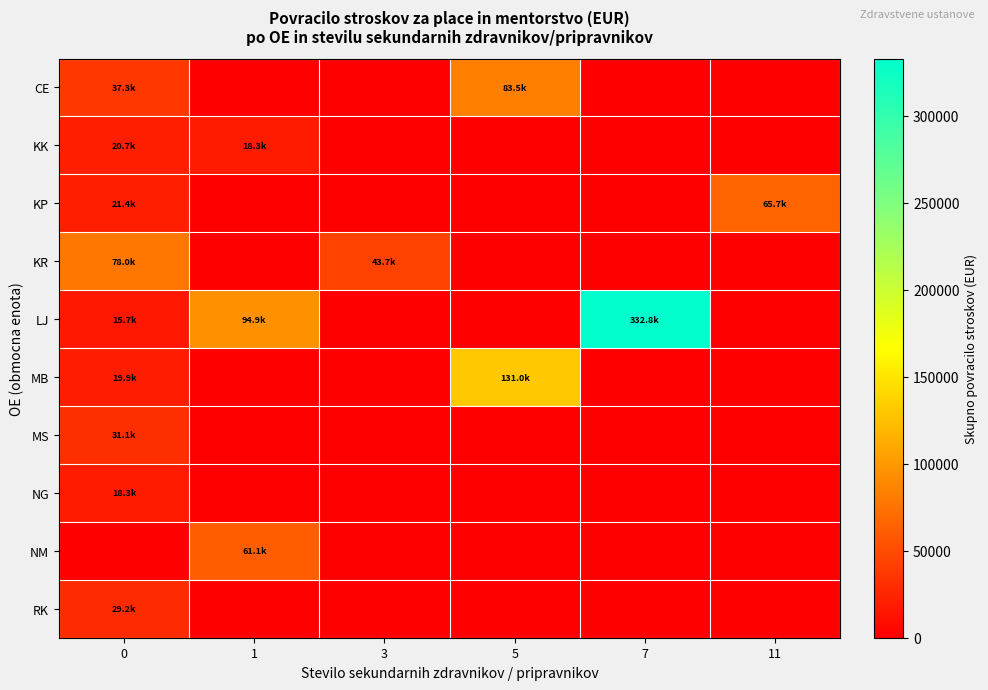

Reading left to right, transcribe all the data shown in this chart.

CE: 0=37319.3	1=0.0	3=0.0	5=83512.2	7=0.0	11=0.0
KK: 0=20723.2	1=18252.0	3=0.0	5=0.0	7=0.0	11=0.0
KP: 0=21368.6	1=0.0	3=0.0	5=0.0	7=0.0	11=65718.5
KR: 0=77953.1	1=0.0	3=43732.7	5=0.0	7=0.0	11=0.0
LJ: 0=15742.0	1=94928.4	3=0.0	5=0.0	7=332793.4	11=0.0
MB: 0=19872.4	1=0.0	3=0.0	5=131031.1	7=0.0	11=0.0
MS: 0=31130.7	1=0.0	3=0.0	5=0.0	7=0.0	11=0.0
NG: 0=18259.7	1=0.0	3=0.0	5=0.0	7=0.0	11=0.0
NM: 0=0.0	1=61124.1	3=0.0	5=0.0	7=0.0	11=0.0
RK: 0=29177.8	1=0.0	3=0.0	5=0.0	7=0.0	11=0.0